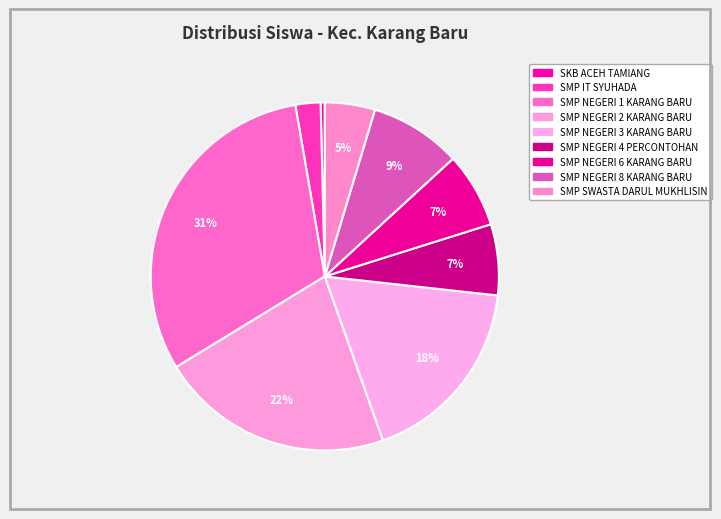

The SKB ACEH TAMIANG slice represents 0% of the pie. True or false?

True